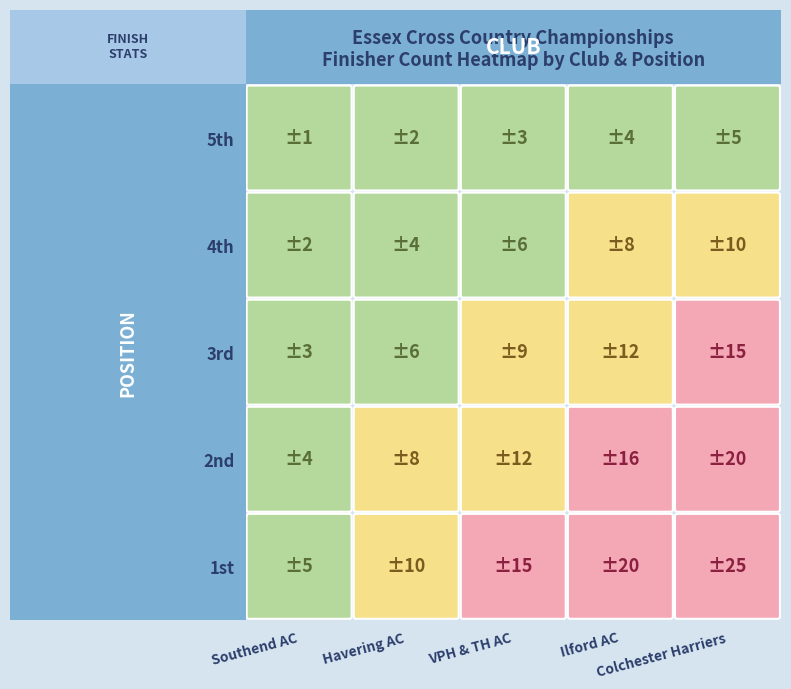

How many values in the Colchester Harriers series are below 15?

2